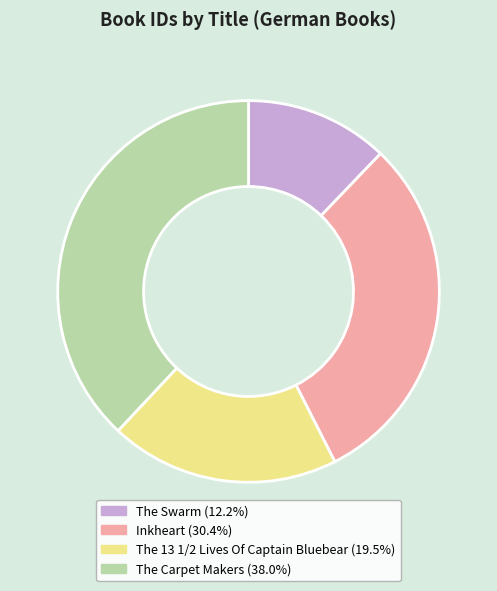

Is The Swarm the majority of the pie?

No